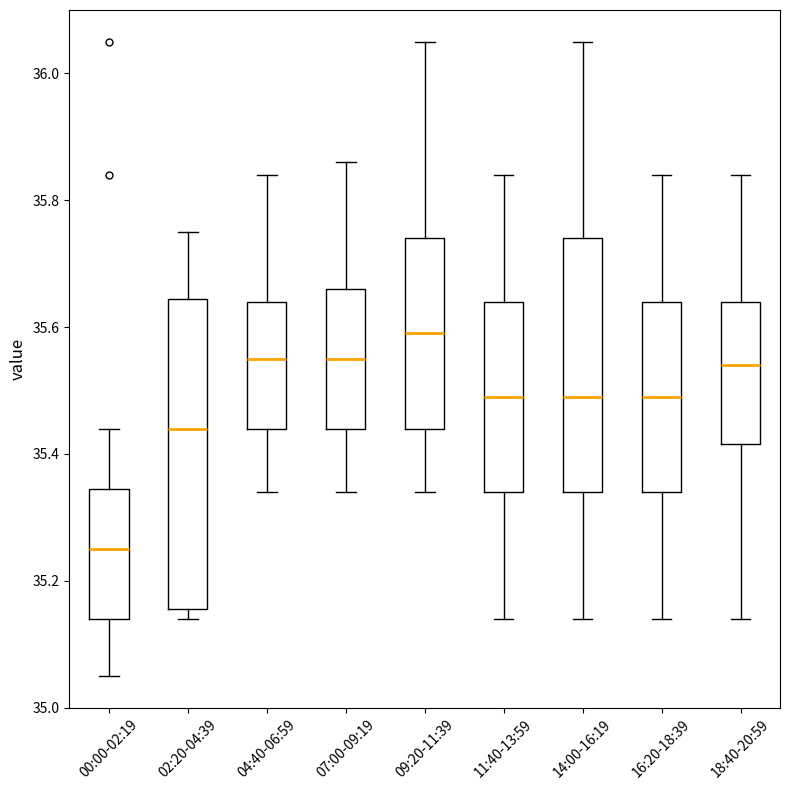

Which box is the tallest, from its lower edge to its upper edge?

02:20-04:39